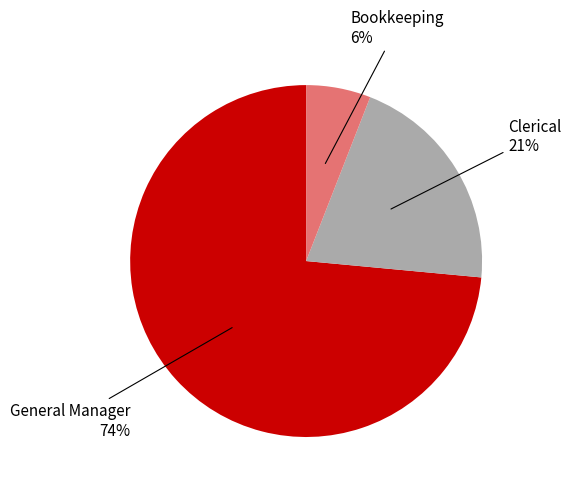

To the nearest percent, what is the average slice percentage?

33%